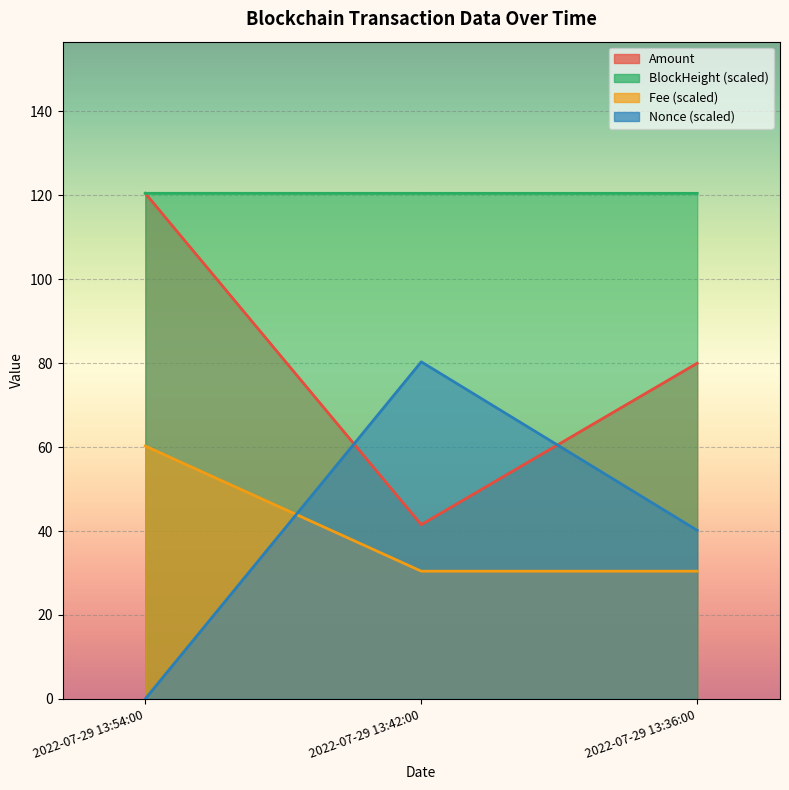

What is the total value across all series at 2022-07-29 13:42:00?

272.7